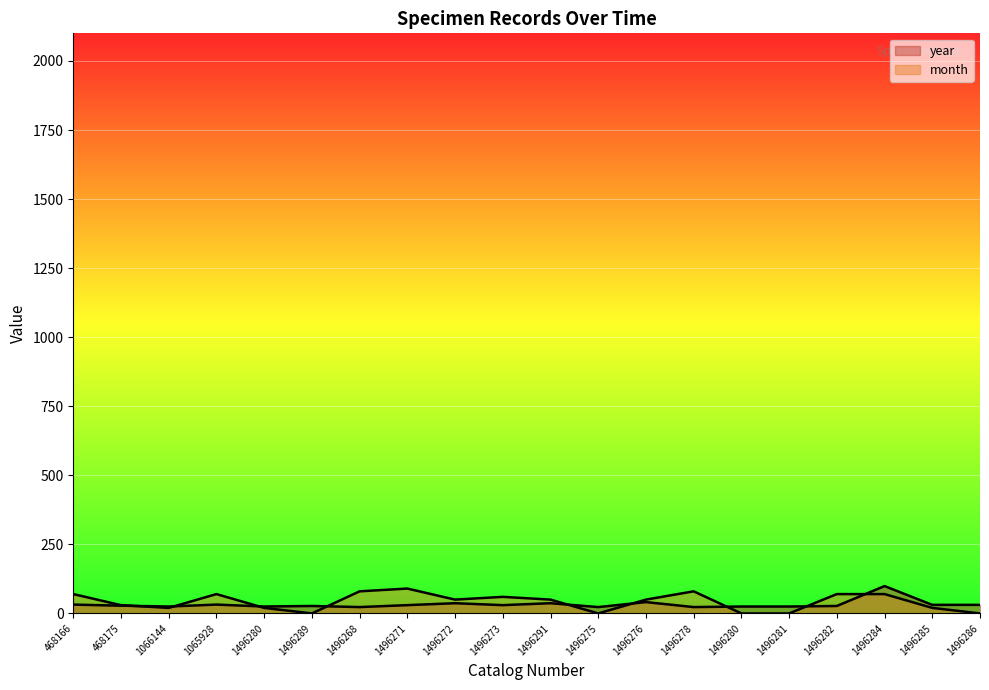

What is the total value across all series at 1496278?

103